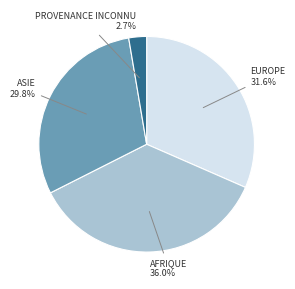

To the nearest percent, what is the difference between the largest and smallest slice percentages?

33%